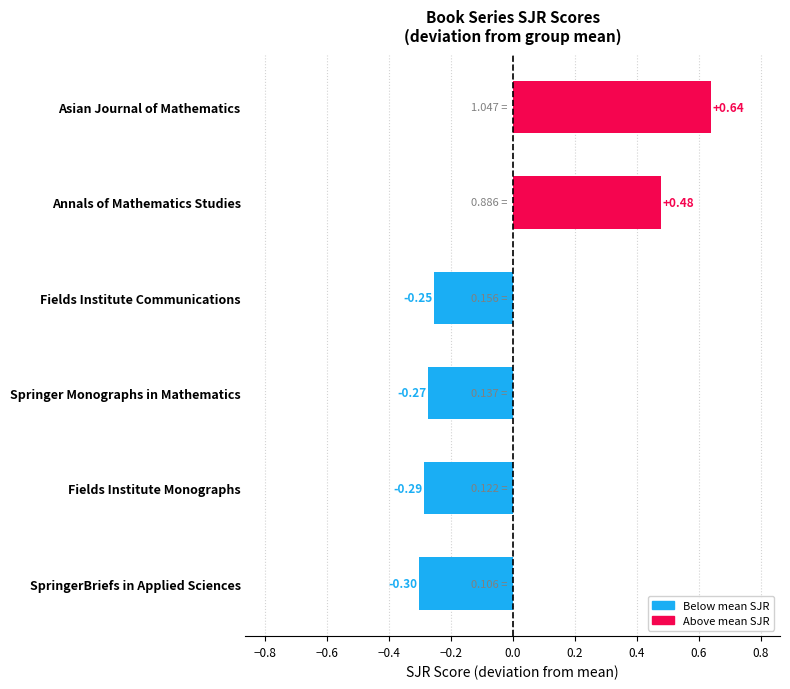

What is the label of the 5th bar from the bottom?

Annals of Mathematics Studies